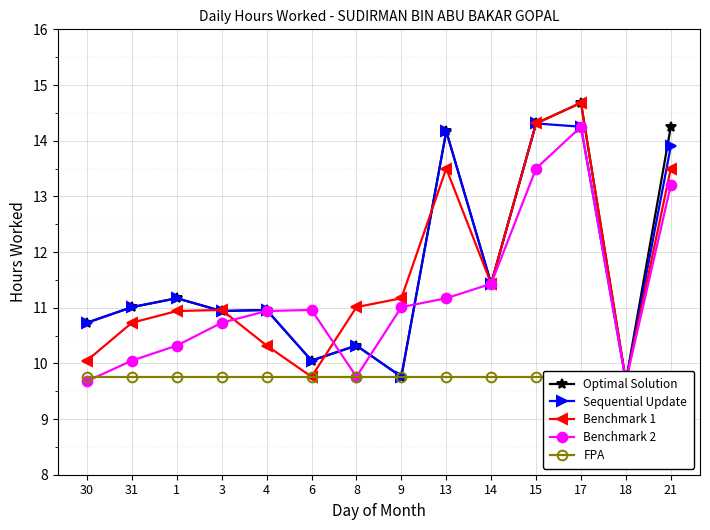

How many distinct data groups are displayed?

5